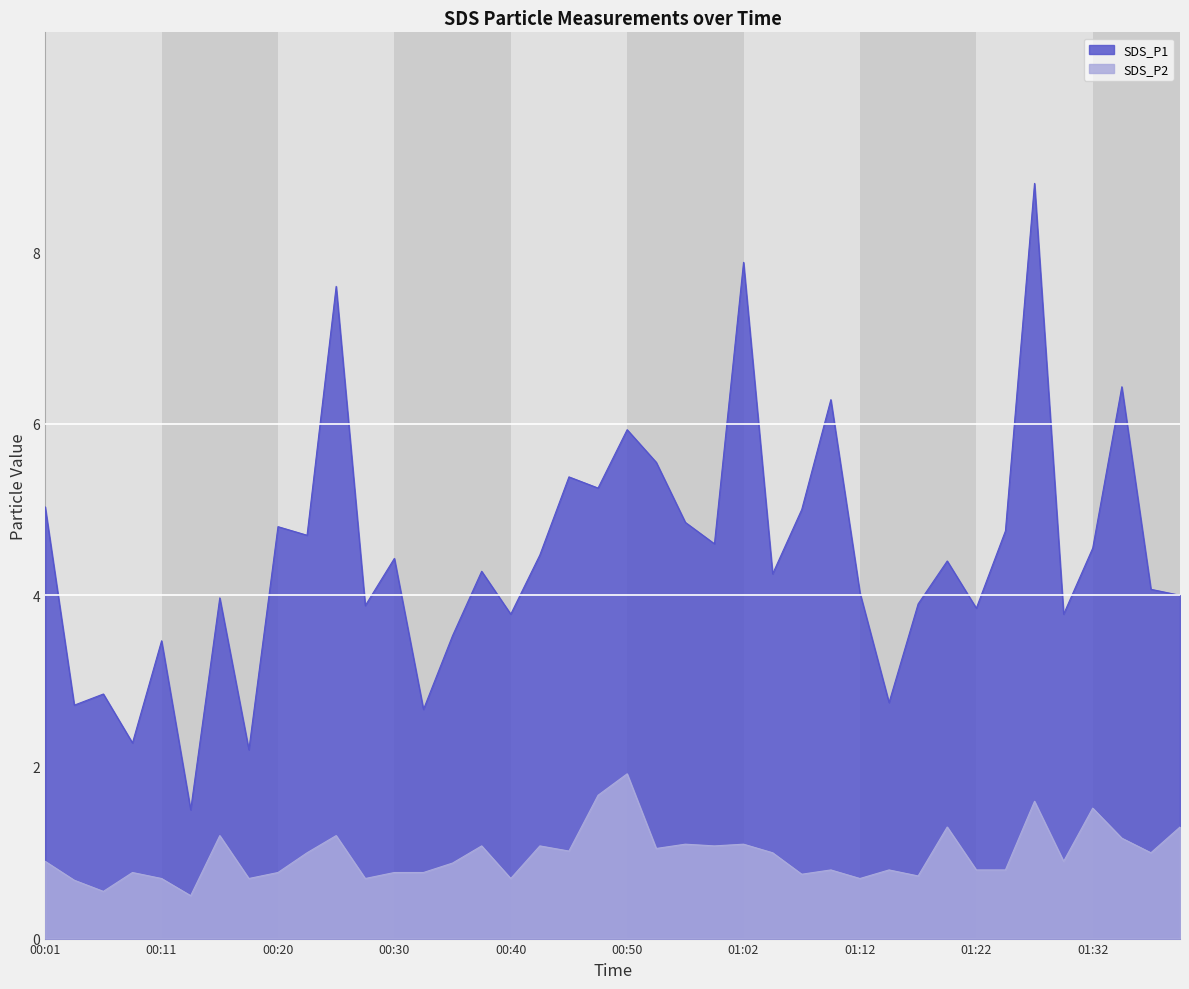

Reading left to right, list all the values displayed in this chart.

SDS_P1: 00:01=5.0	00:03=2.7	00:06=2.9	00:08=2.3	00:11=3.5	00:13=1.5	00:16=4.0	00:18=2.2	00:20=4.8	00:23=4.7	00:25=7.6	00:28=3.9	00:30=4.4	00:33=2.7	00:35=3.5	00:37=4.3	00:40=3.8	00:42=4.5	00:45=5.4	00:47=5.2	00:50=5.9	00:52=5.5	00:54=4.8	01:00=4.6	01:02=7.9	01:05=4.2	01:07=5.0	01:10=6.3	01:12=4.0	01:14=2.8	01:17=3.9	01:19=4.4	01:22=3.9	01:24=4.8	01:27=8.8	01:29=3.8	01:32=4.5	01:34=6.4	01:36=4.1	01:39=4.0
SDS_P2: 00:01=0.9	00:03=0.7	00:06=0.6	00:08=0.8	00:11=0.7	00:13=0.5	00:16=1.2	00:18=0.7	00:20=0.8	00:23=1.0	00:25=1.2	00:28=0.7	00:30=0.8	00:33=0.8	00:35=0.9	00:37=1.1	00:40=0.7	00:42=1.1	00:45=1.0	00:47=1.7	00:50=1.9	00:52=1.1	00:54=1.1	01:00=1.1	01:02=1.1	01:05=1.0	01:07=0.8	01:10=0.8	01:12=0.7	01:14=0.8	01:17=0.7	01:19=1.3	01:22=0.8	01:24=0.8	01:27=1.6	01:29=0.9	01:32=1.5	01:34=1.2	01:36=1.0	01:39=1.3